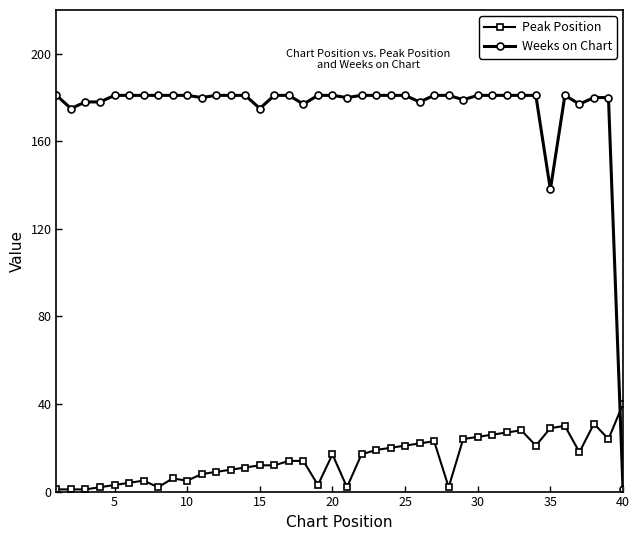

Which series has the widest spread of values?

Weeks on Chart